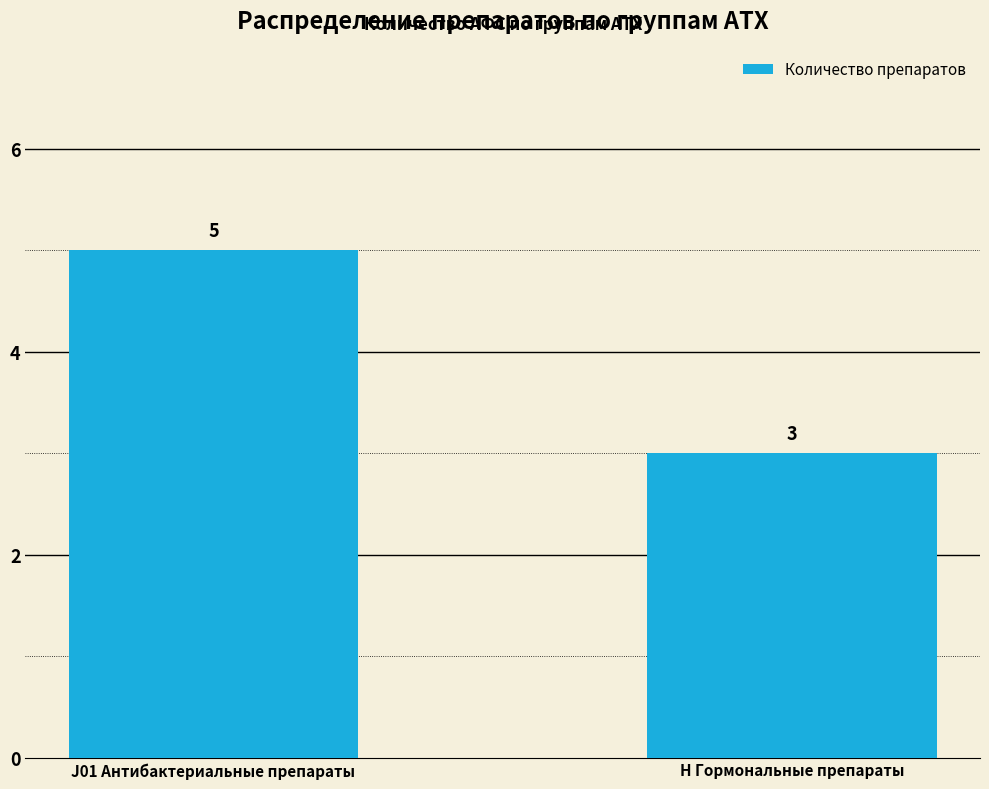

What is the ratio of the value at J01 Антибактериальные препараты to the value at H Гормональные препараты?

1.7